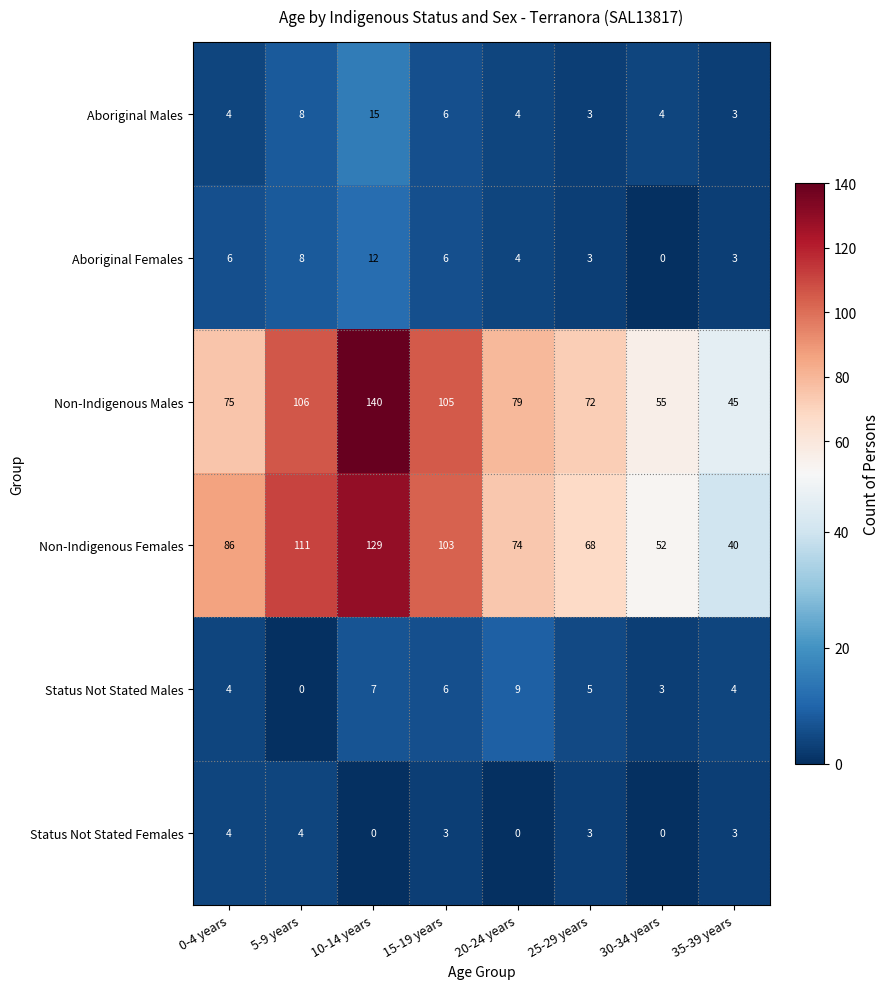

How many Status Not Stated Females values are between 0 and 4?

8